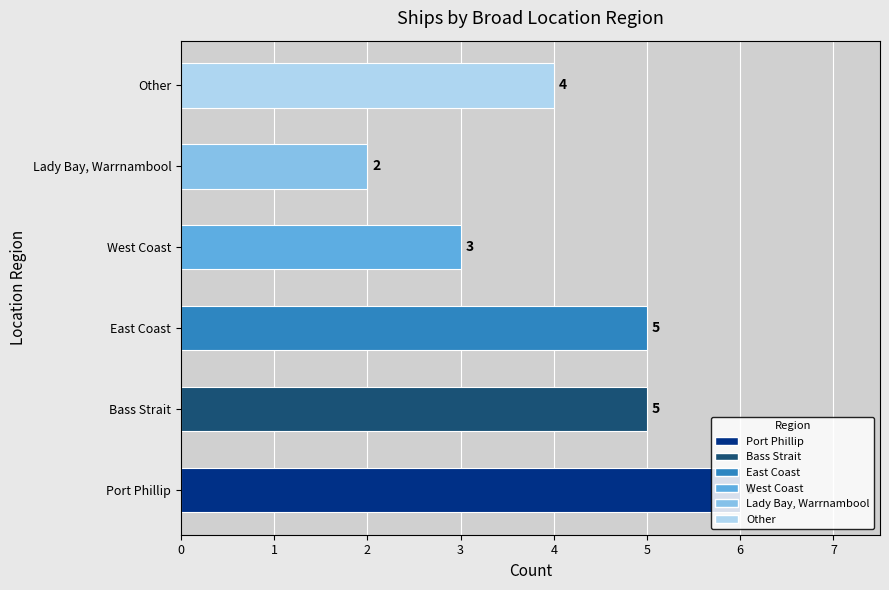

What is the approximate value at Port Phillip?

6